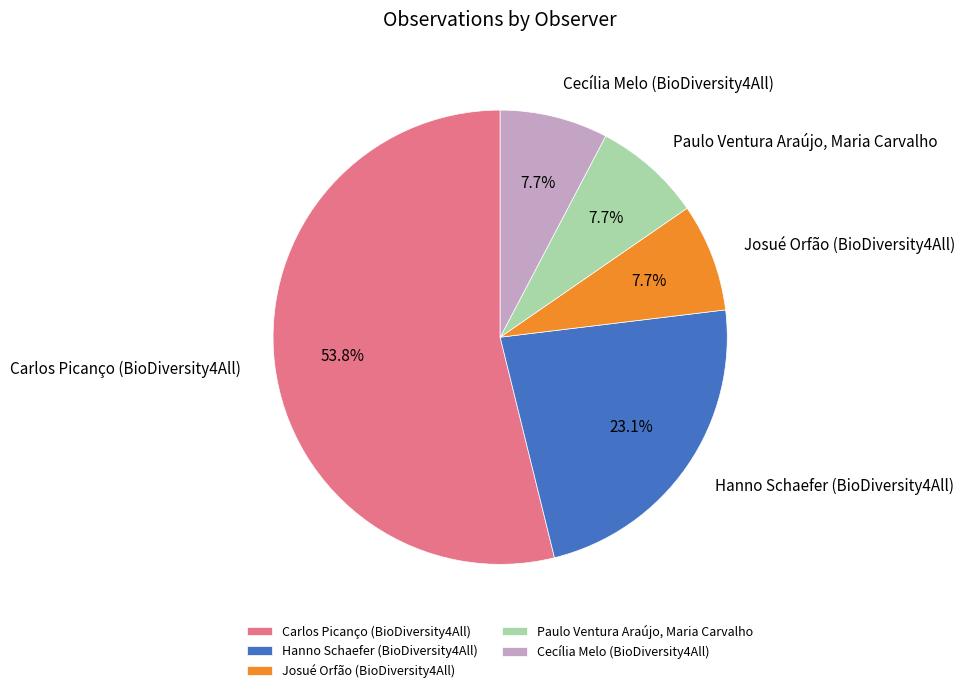

How many segments does this pie chart have?

5